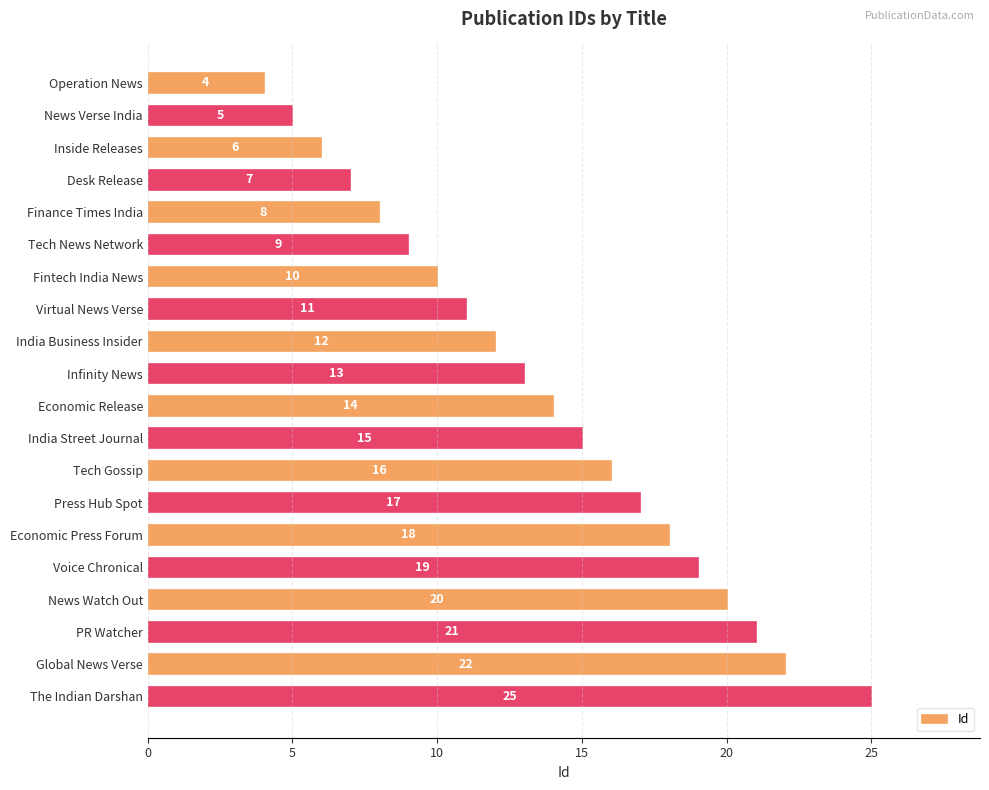

What is the label of the 9th bar from the top?

India Business Insider